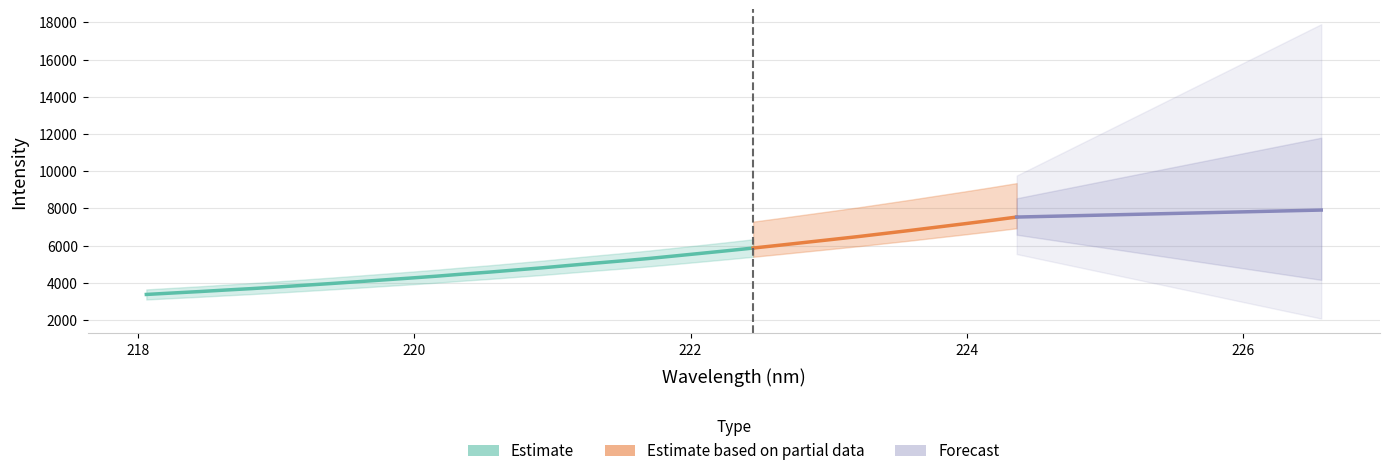

How many categories are shown in the chart?

34